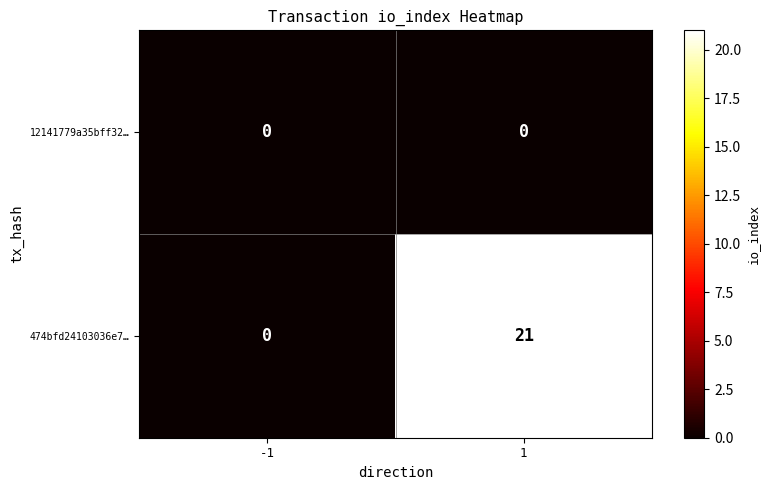

What is the sum of all 474bfd24103036e7… values?

21